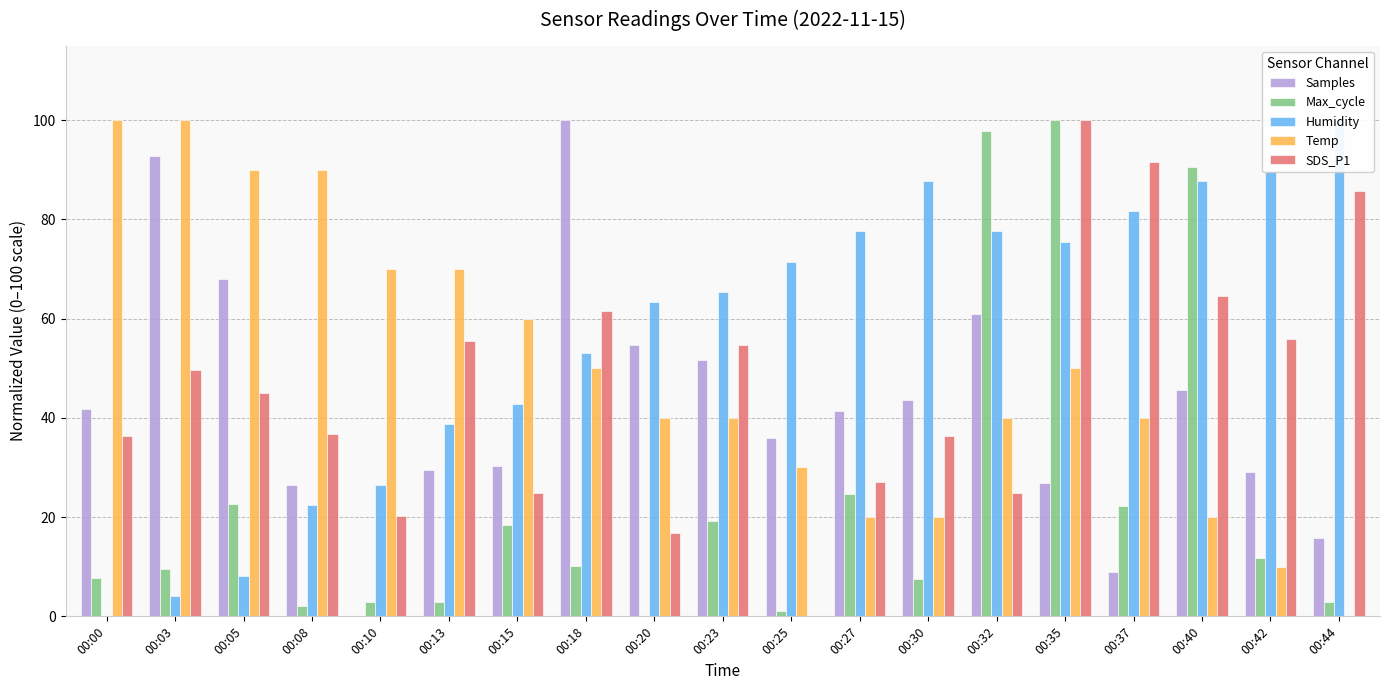

Reading right to left, list all the values displayed in this chart.

Samples: 15.7	29.0	45.7	9.0	26.8	61.0	43.6	41.4	35.9	51.6	54.7	100.0	30.2	29.6	0.0	26.5	67.9	92.7	41.7
Max_cycle: 3.0	11.7	90.5	22.1	100.0	97.8	7.5	24.6	1.0	19.2	0.0	10.2	18.4	3.0	3.0	2.0	22.6	9.5	7.7
Humidity: 100.0	89.8	87.8	81.6	75.5	77.6	87.8	77.6	71.4	65.3	63.3	53.1	42.9	38.8	26.5	22.4	8.2	4.1	0.0
Temp: 0.0	10.0	20.0	40.0	50.0	40.0	20.0	20.0	30.0	40.0	40.0	50.0	60.0	70.0	70.0	90.0	90.0	100.0	100.0
SDS_P1: 85.7	55.9	64.6	91.5	100.0	24.8	36.3	27.1	0.0	54.7	16.8	61.6	24.8	55.4	20.2	36.8	45.1	49.7	36.3